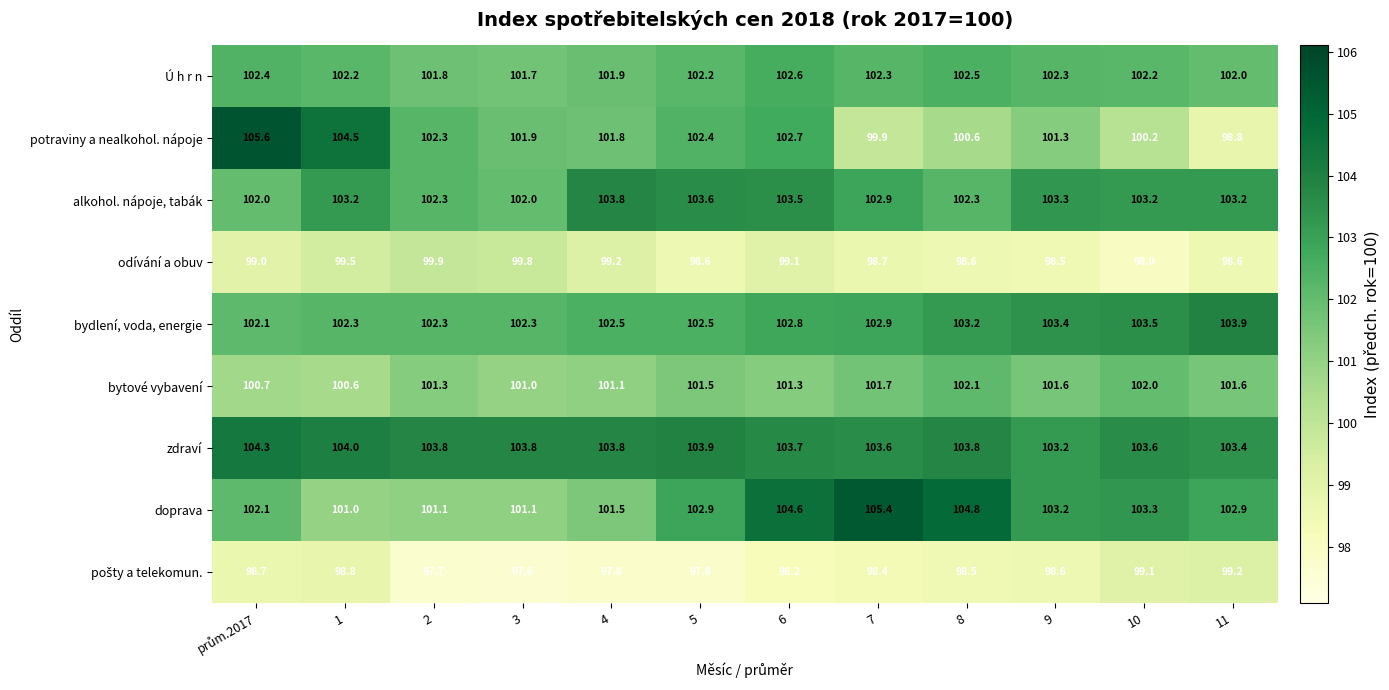

Where is potraviny a nealkohol. nápoje nearest to the value 102?

3